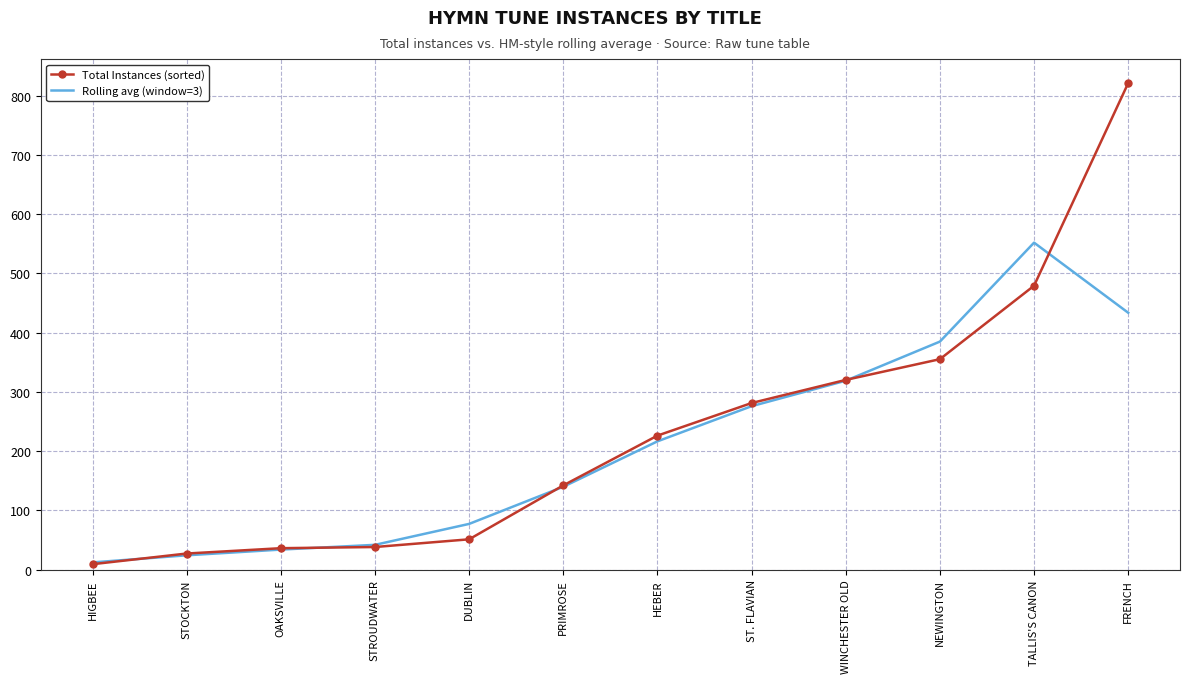

Which series has the widest spread of values?

Total Instances (sorted)